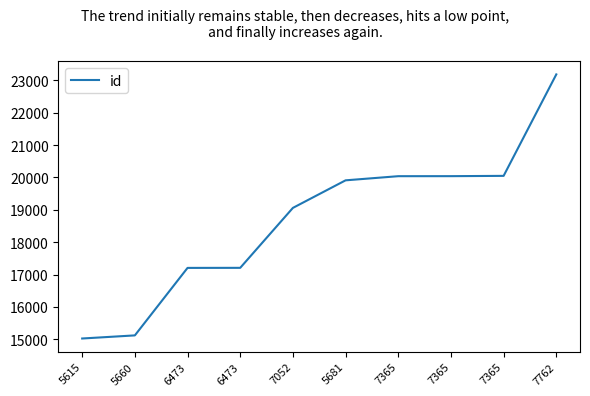

What is the change in value from 6473 to 5681?

+2704